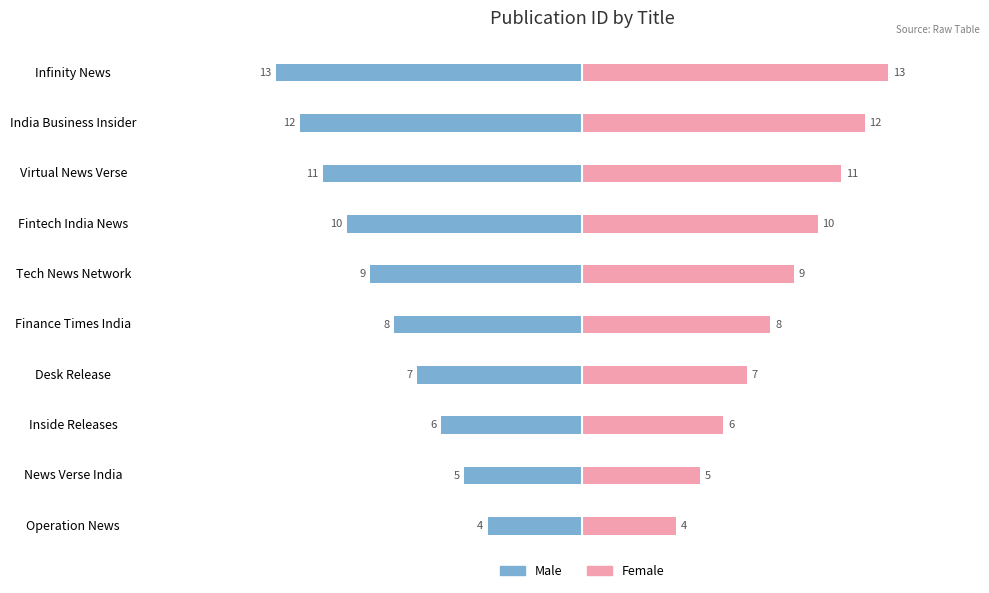

What is the minimum value shown in the chart?

-13